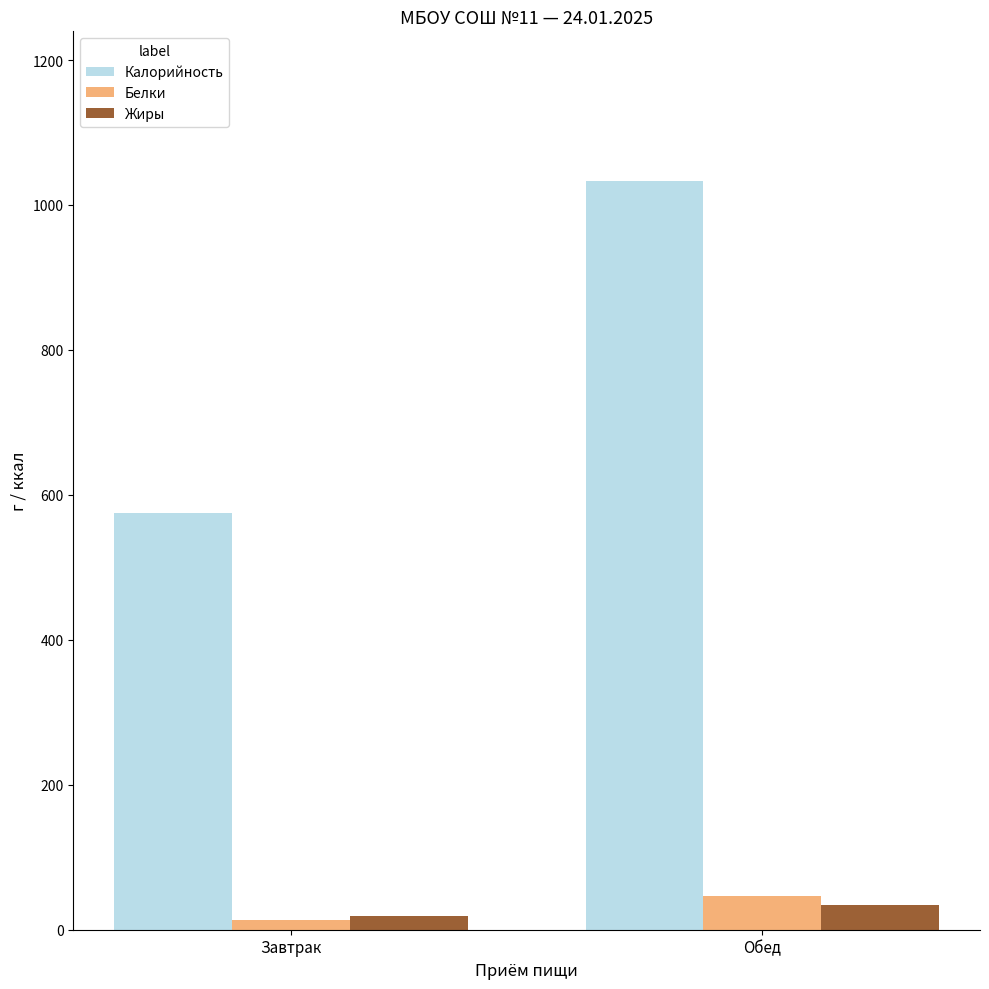

Which series has the largest total across all categories?

Калорийность